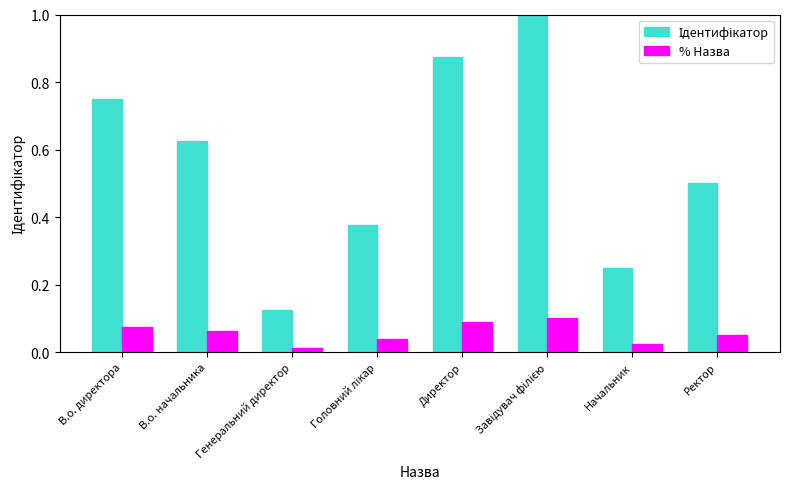

What is the sum of all % Назва values?

0.5